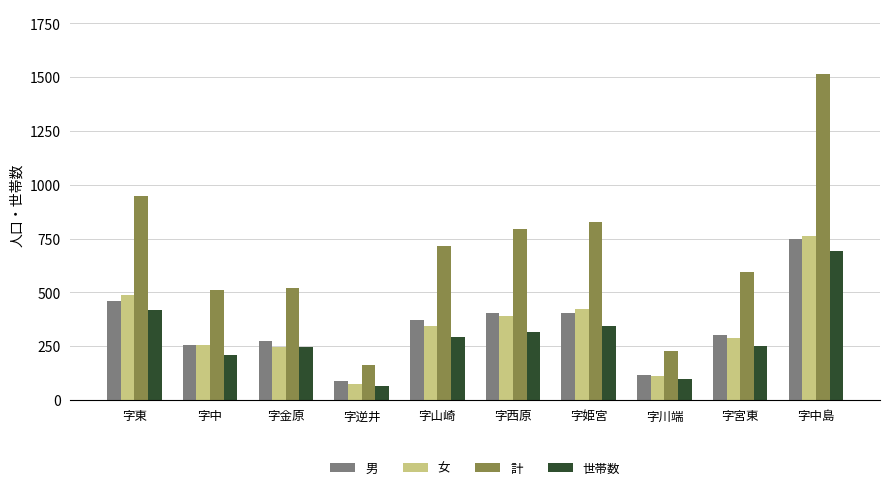

What is the value of the 計 bar at the 6th from the left?

794